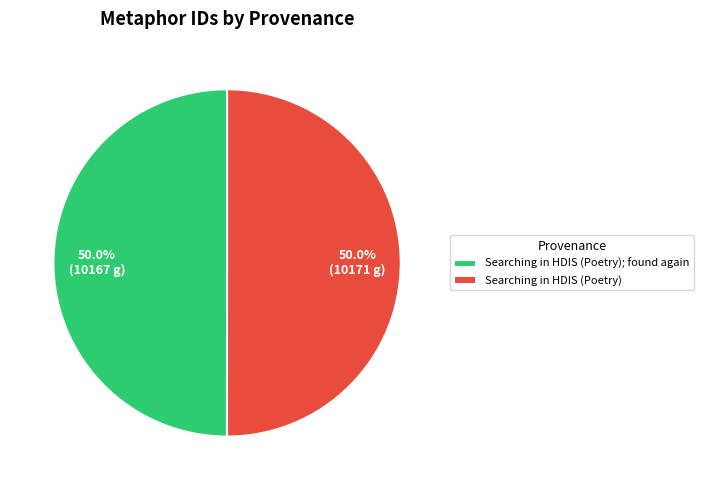

What percentage do Searching in HDIS (Poetry); found again and Searching in HDIS (Poetry) together represent?

100.0%